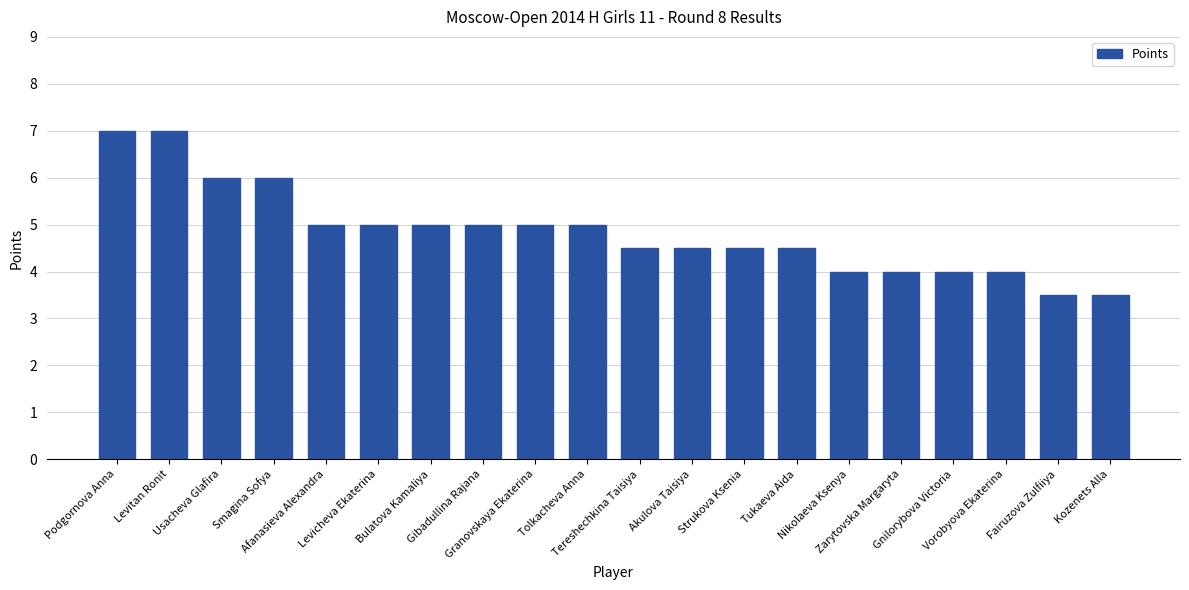

What is the maximum value shown in the chart?

7.0